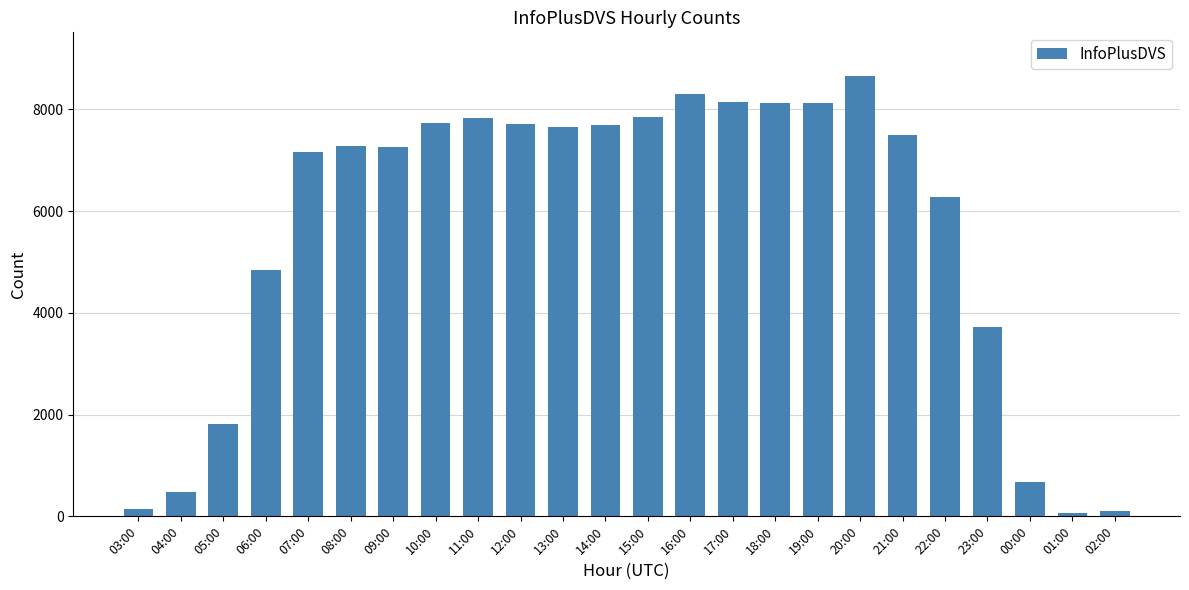

What is the change in value from 04:00 to 13:00?

+7174